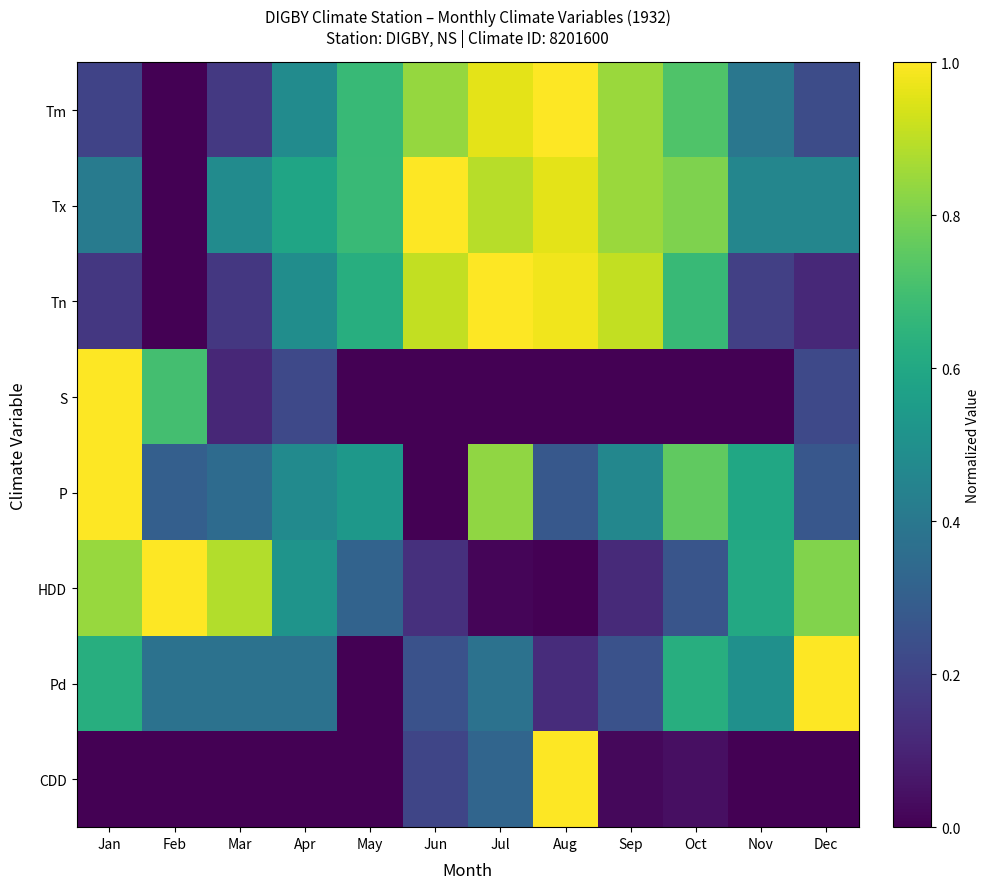

At which category is the sum across all series the highest?

Jul